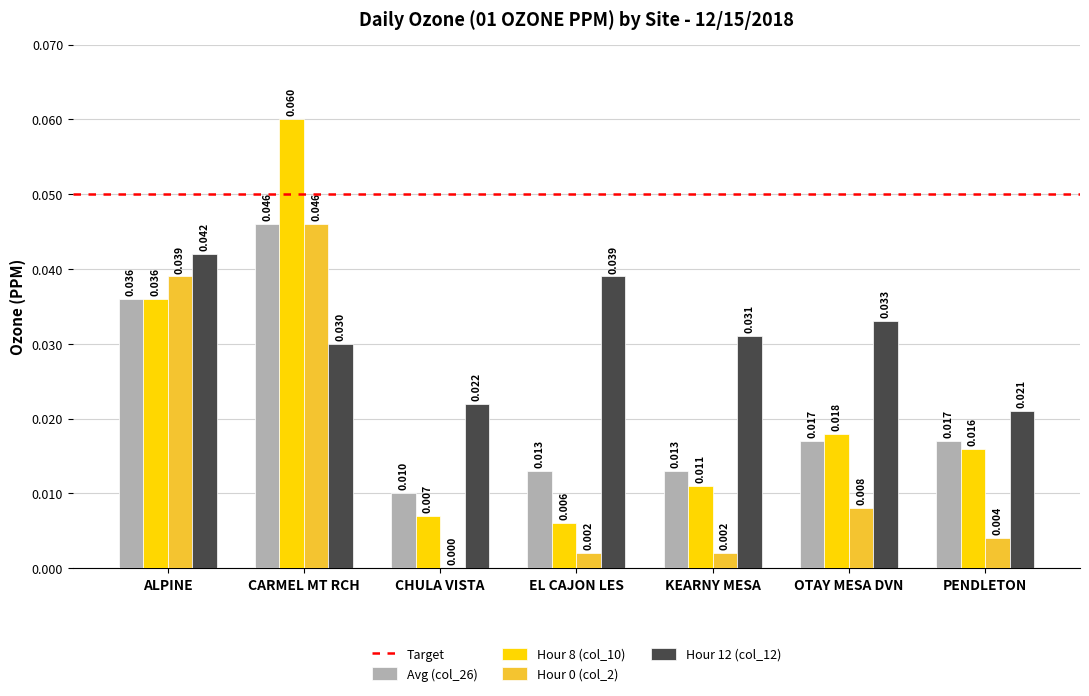

Which series has the largest total across all categories?

Hour 12 (col_12)